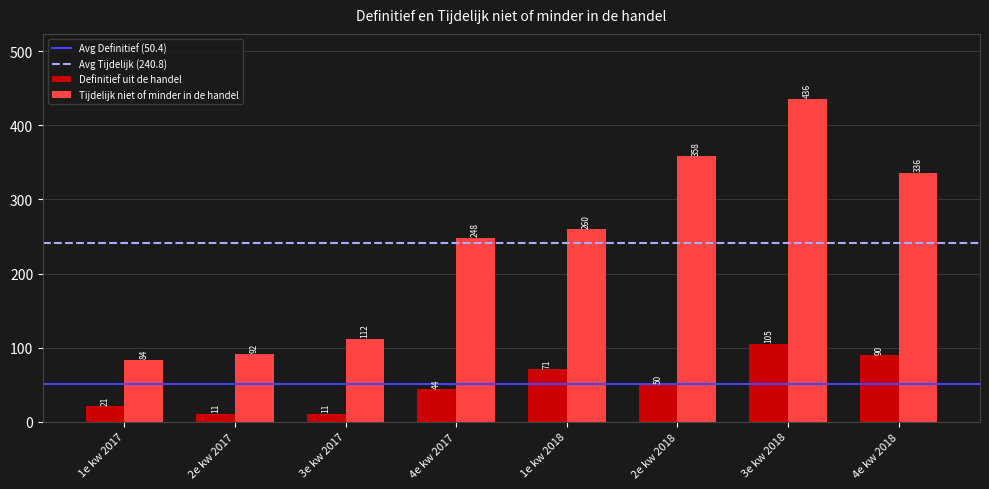

Is it true that Tijdelijk niet of minder in de handel equals 38 at 1e kw 2017?

False